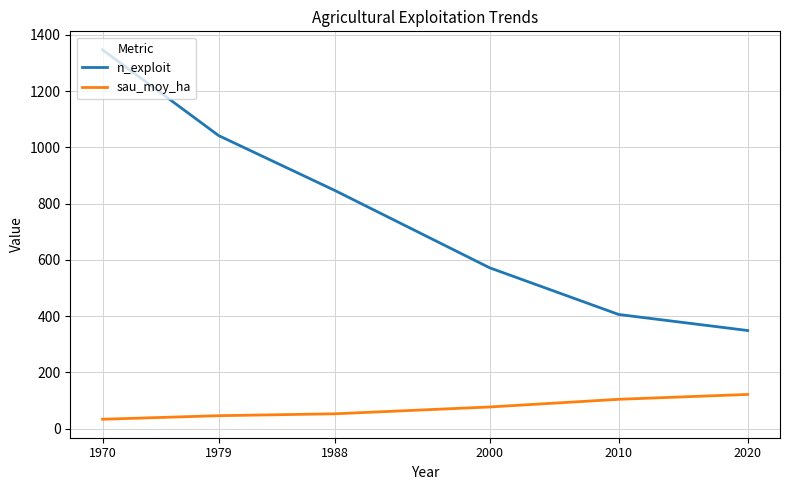

What is the spread (max minus min) of values at 2020?

227.2